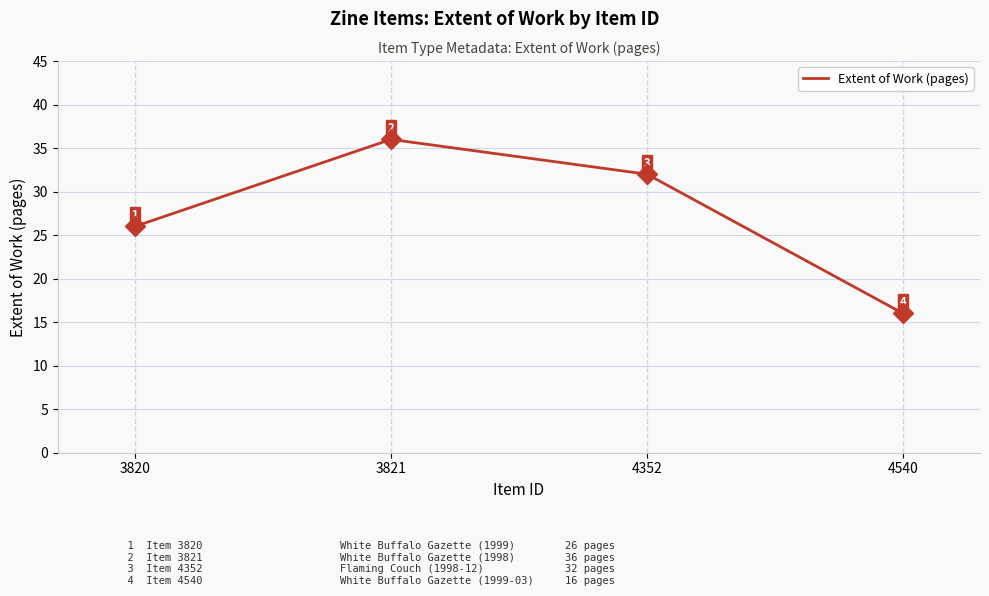

What is the sum of the values at 4540 and 3820?

42